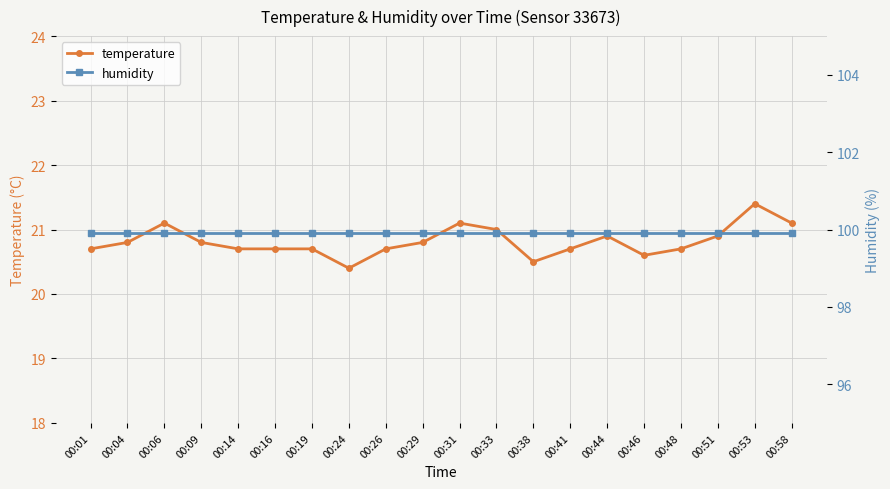

What is the spread (max minus min) of values at 00:44?

79.0